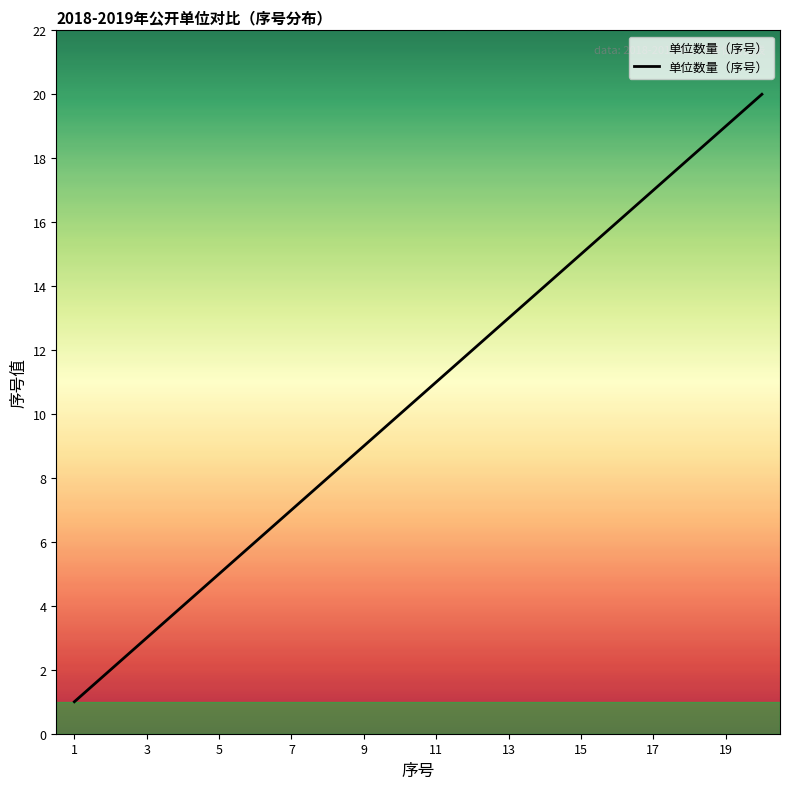

Count the number of categories in the chart.

20